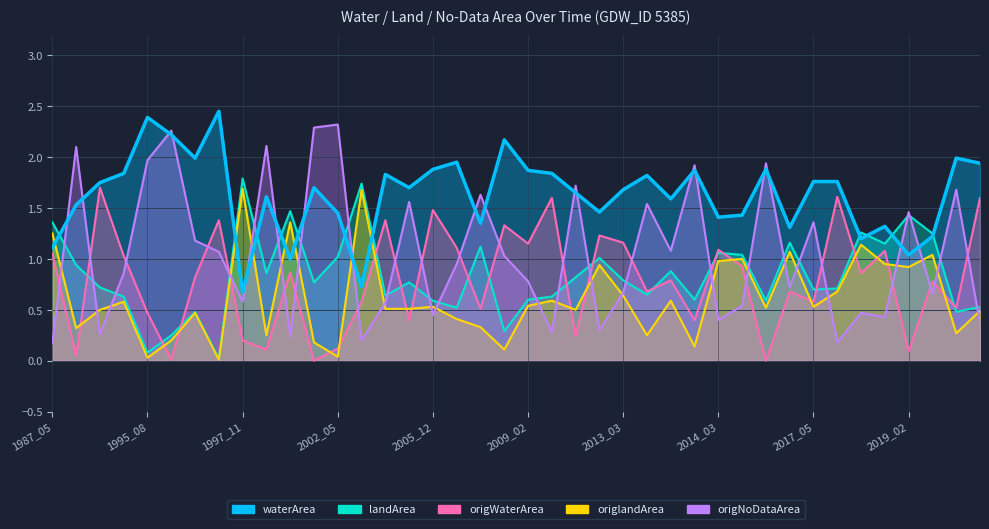

Between 2019_05 and 1994_04, which is larger?

1994_04